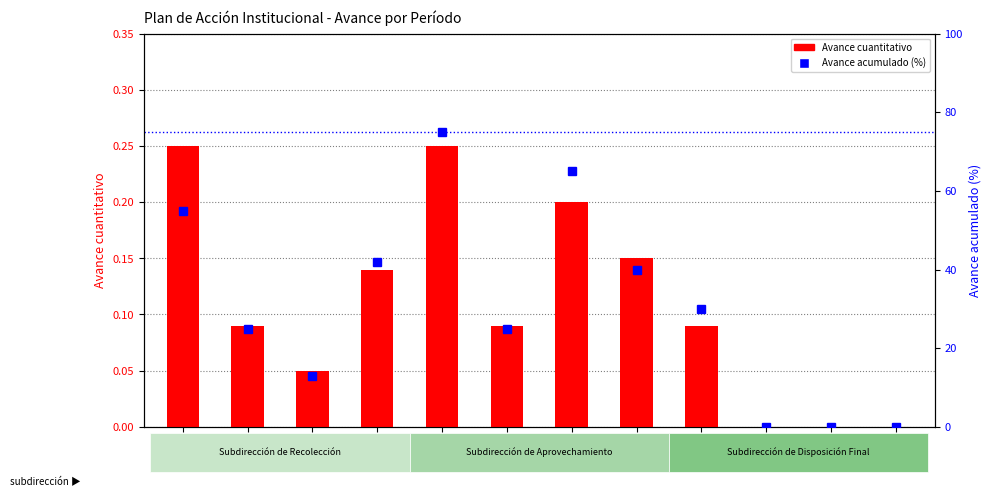

Reading left to right, what are all the values shown in this chart?

Avance cuantitativo: 0.2	0.1	0.1	0.1	0.2	0.1	0.2	0.1	0.1	0.0	0.0	0.0
Avance acumulado (%): 55.0	25.0	13.0	42.0	75.0	25.0	65.0	40.0	30.0	0.0	0.0	0.0